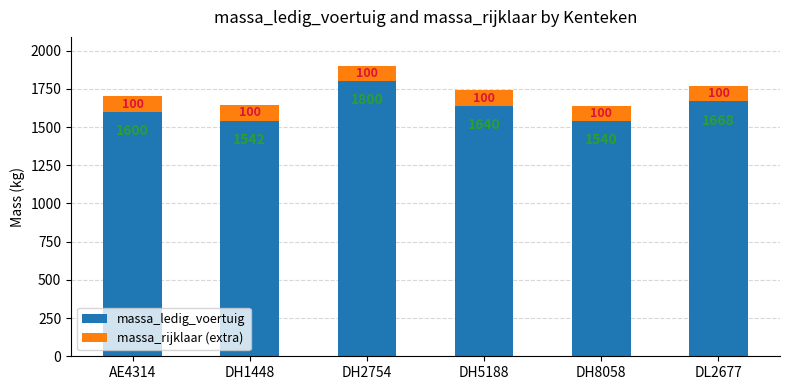

Does the chart contain any negative values?

No